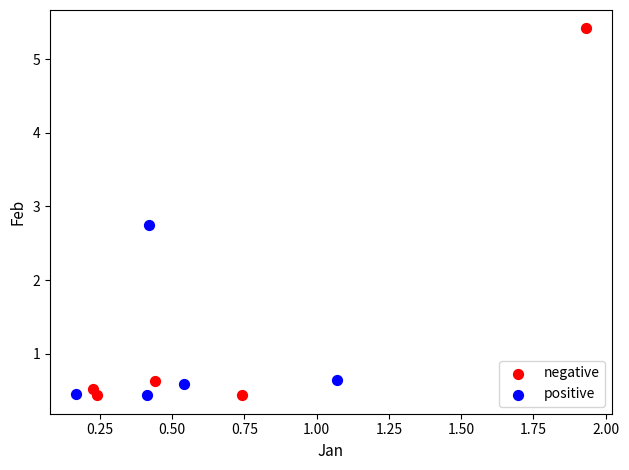

Which series reaches the maximum Y coordinate?

negative